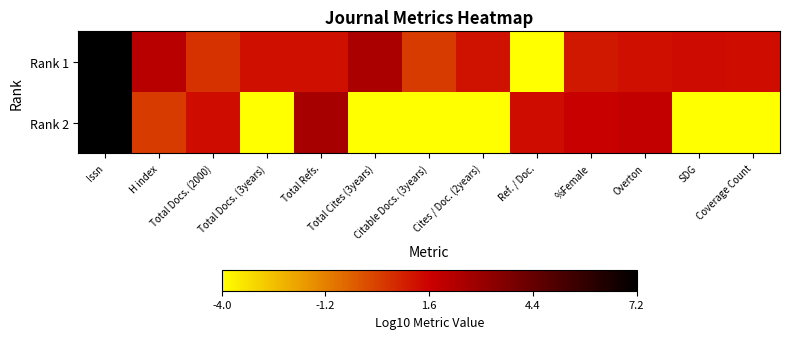

At which category is the sum across all series the highest?

Issn